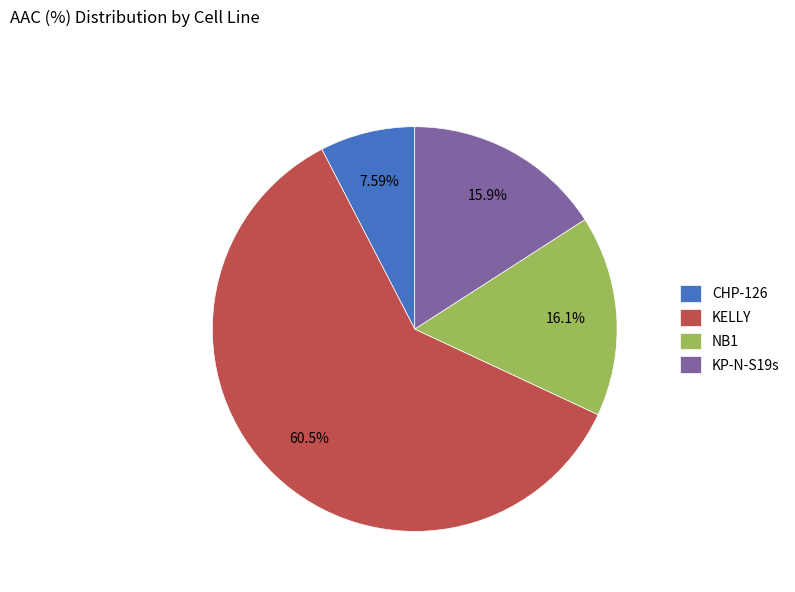

What is the ratio of the value at KELLY to the value at NB1?

3.8